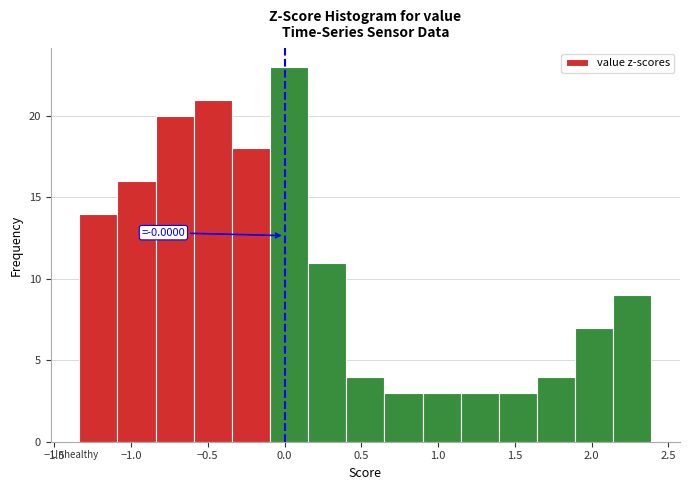

Over which range of the x-axis is the bar tallest?

-0.10 to 0.15